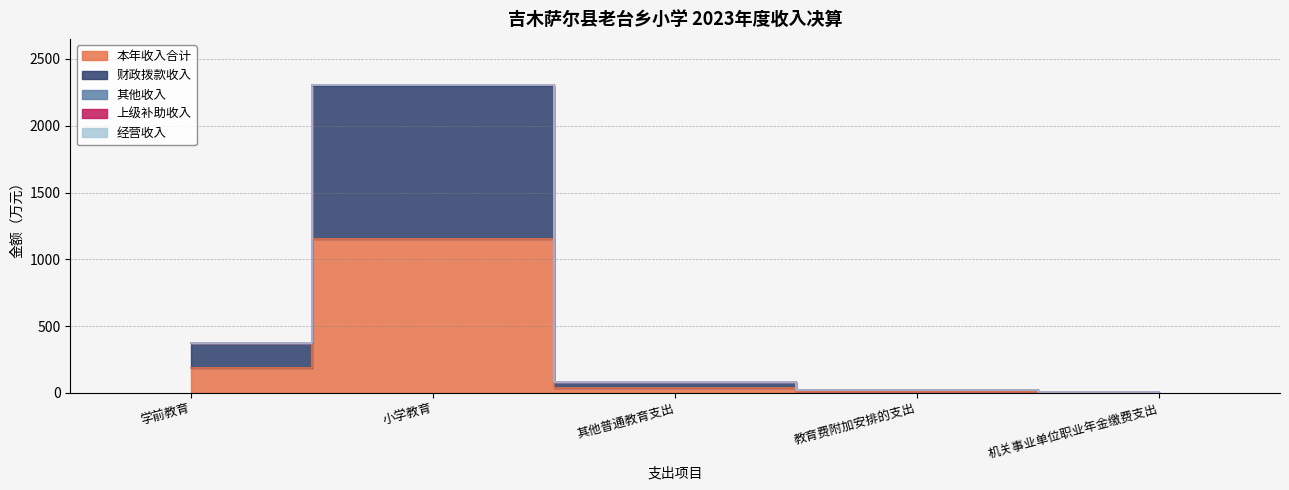

What is the spread (max minus min) of values at 小学教育?

1152.4